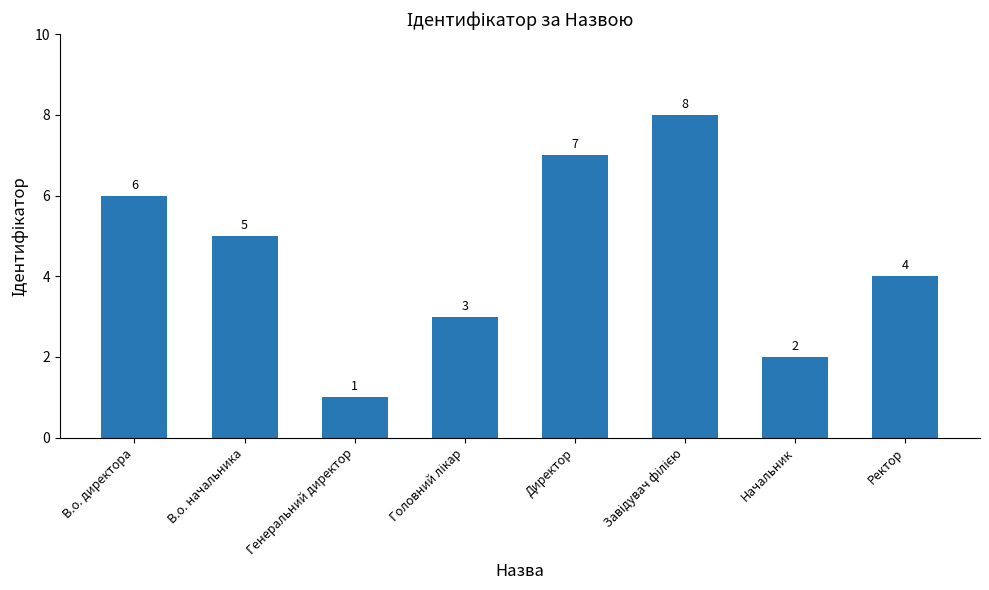

What is the label of the 7th bar from the left?

Начальник